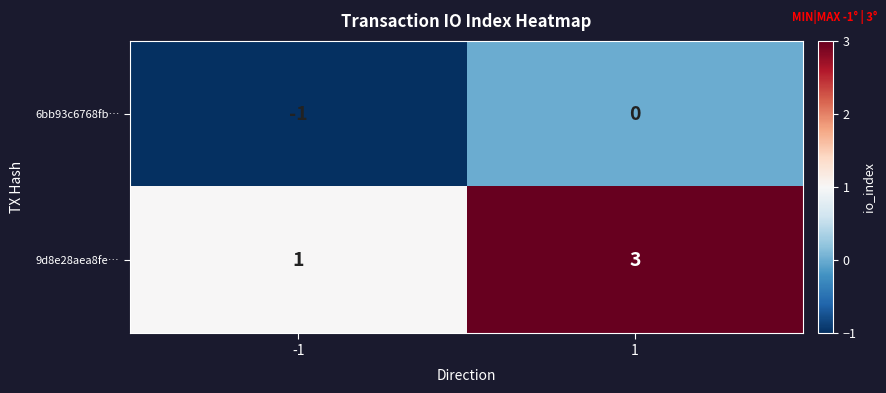

Is the value of 9d8e28aea8fe… at -1 greater than the value of 6bb93c6768fb… at -1?

Yes